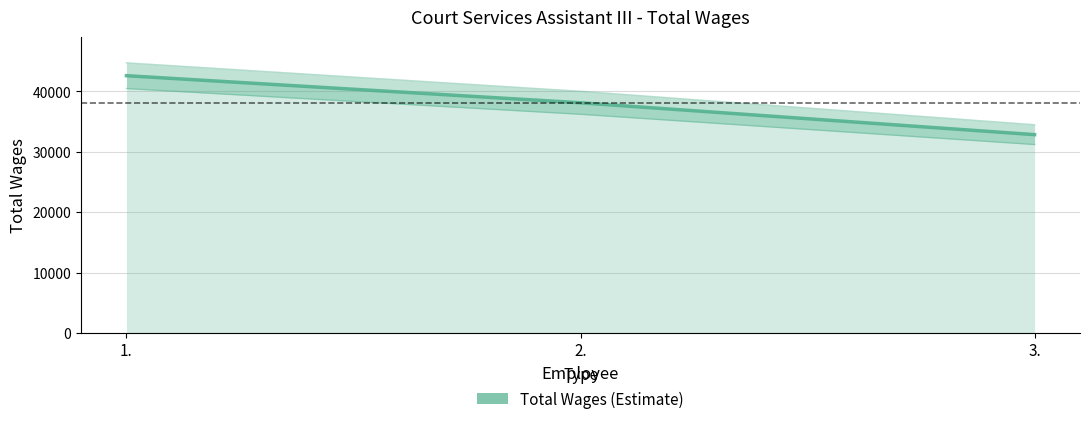

List the labels in order of value, largest first.

1., 2., 3.